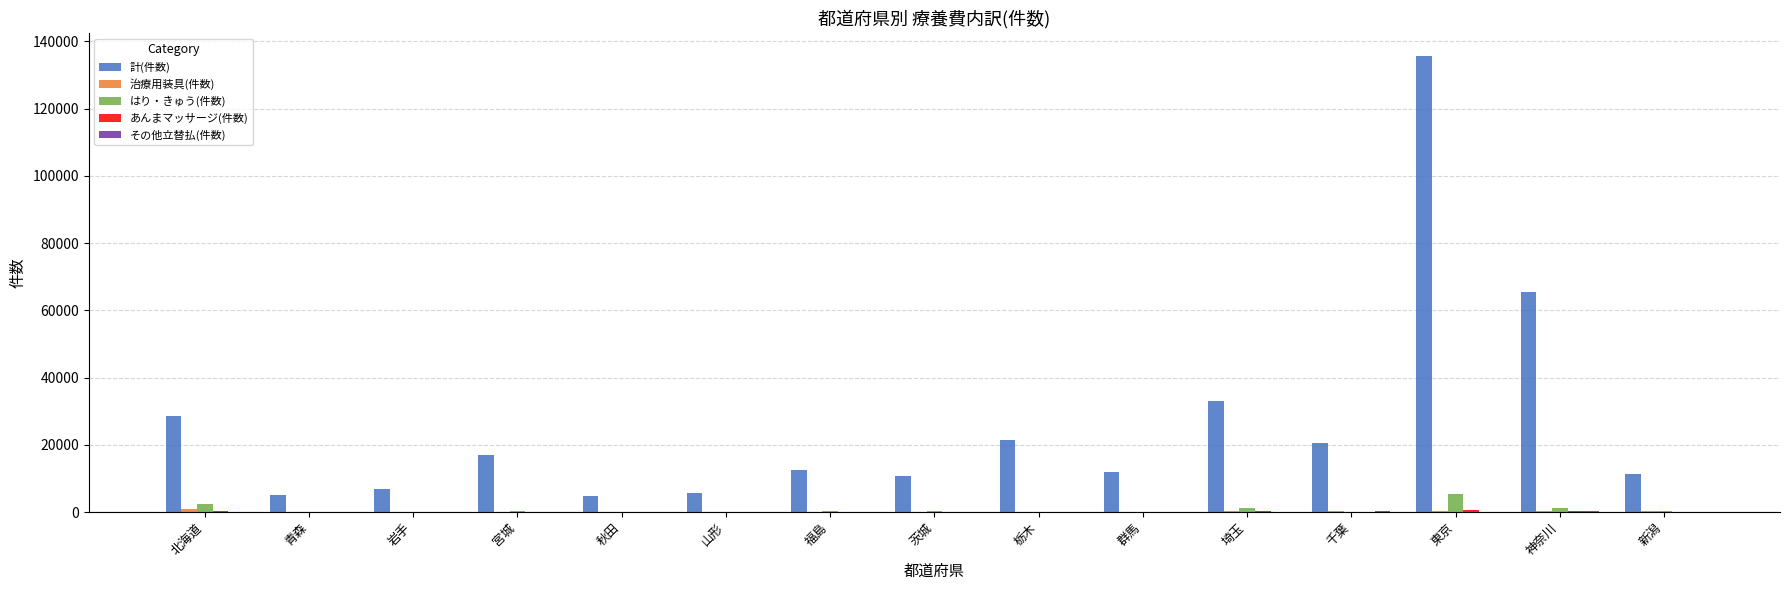

Which series has the largest total across all categories?

計(件数)